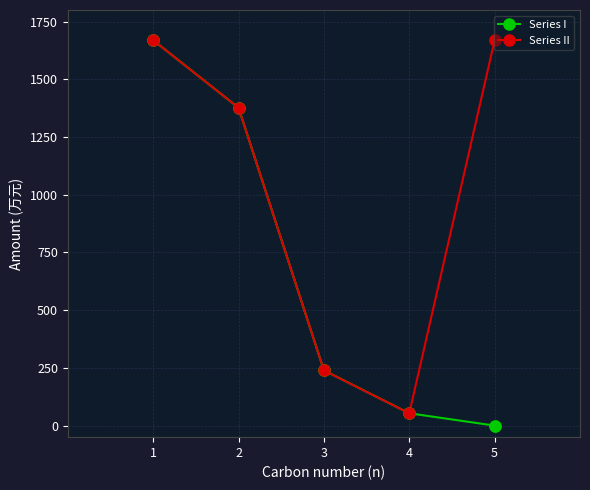

What is the spread (max minus min) of values at 5?

1669.1